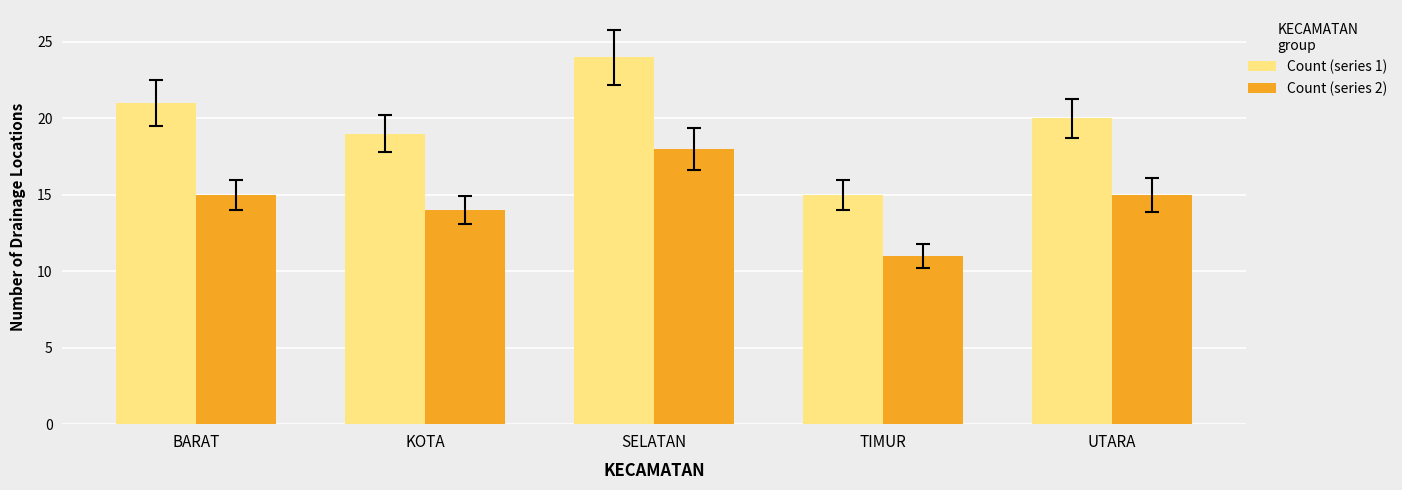

Is it true that Count (series 1) equals 19 at KOTA?

True